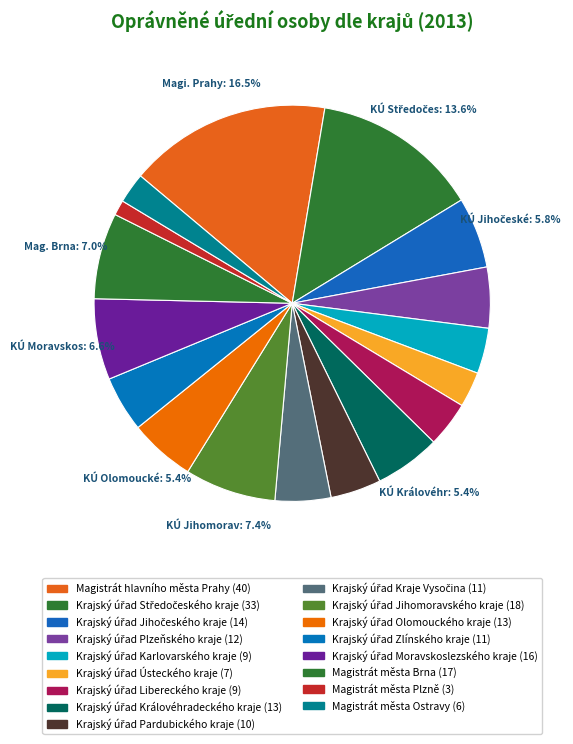

Which slice is the largest?

Magistrát hlavního města Prahy